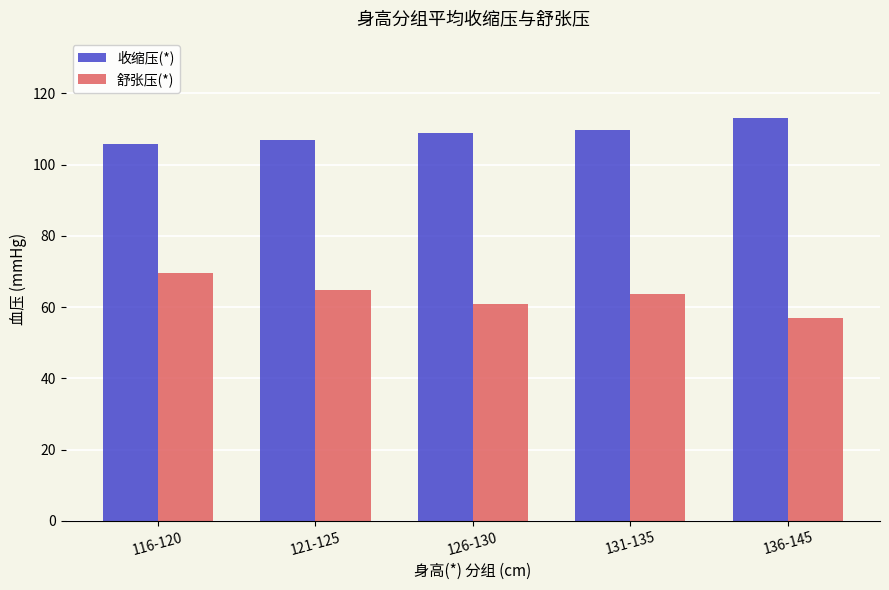

Read the 舒张压(*) value at 126-130.

60.9